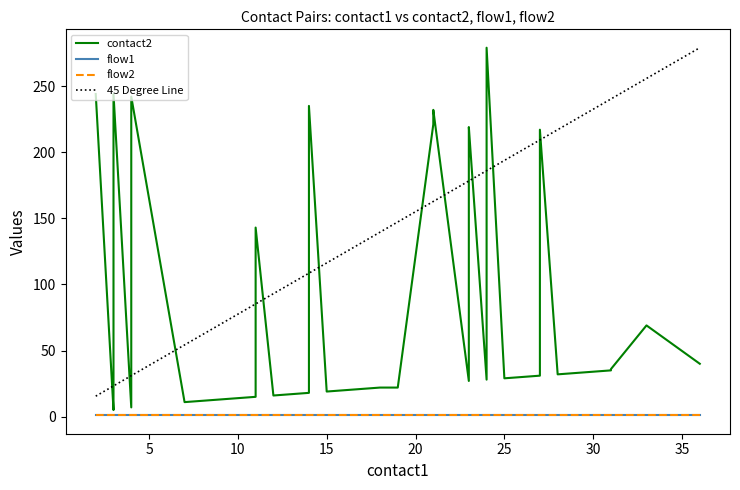

What value does the contact2 series have at 35?

34